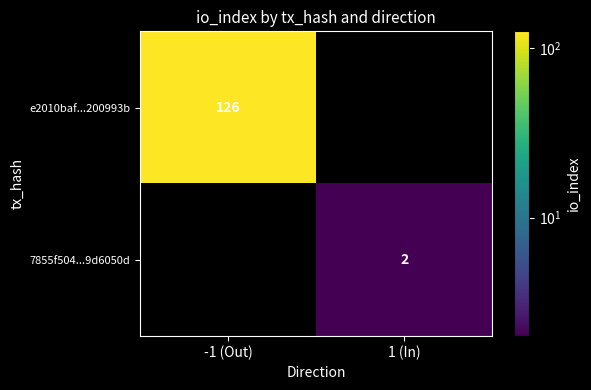

Is the value of 7855f504...9d6050d at 1 (In) greater than the value of e2010baf...200993b at -1 (Out)?

No